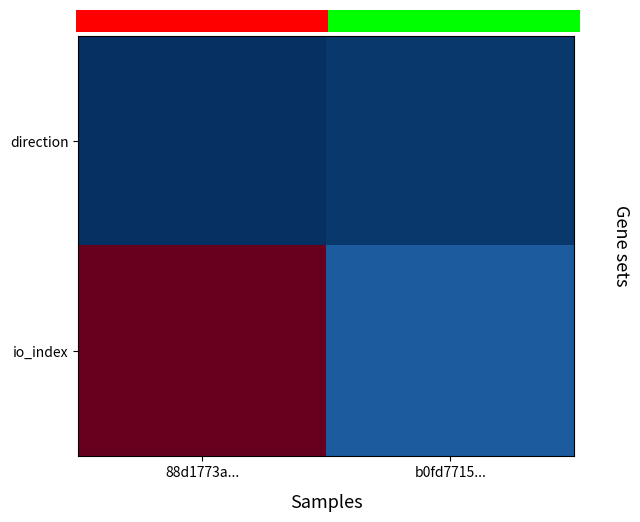

At which category does the chart reach its peak across all series?

88d1773a...